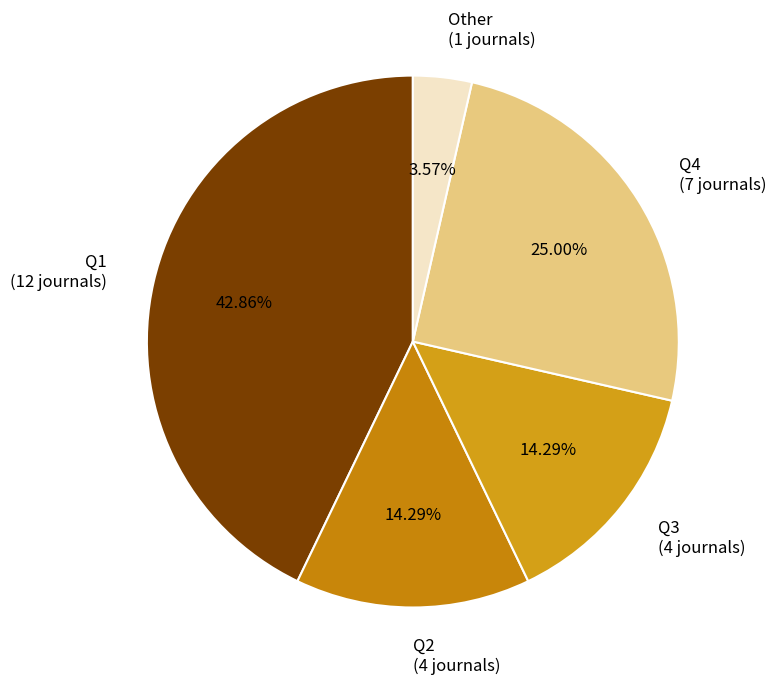

Between Q2 (4 journals) and Q1 (12 journals), which is larger?

Q1 (12 journals)